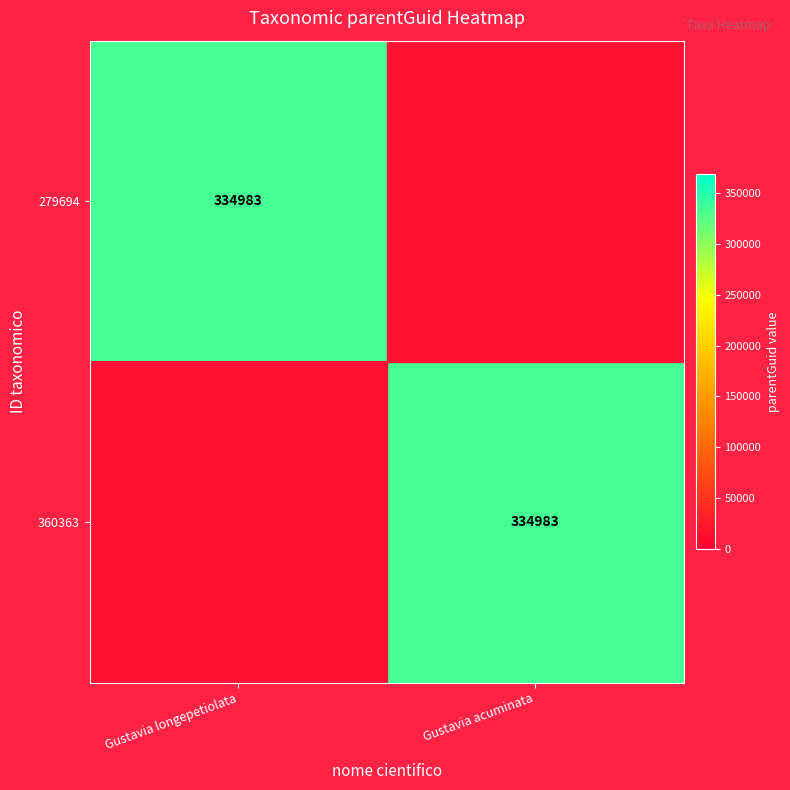

What is the difference between the highest and lowest values at Gustavia longepetiolata?

334983